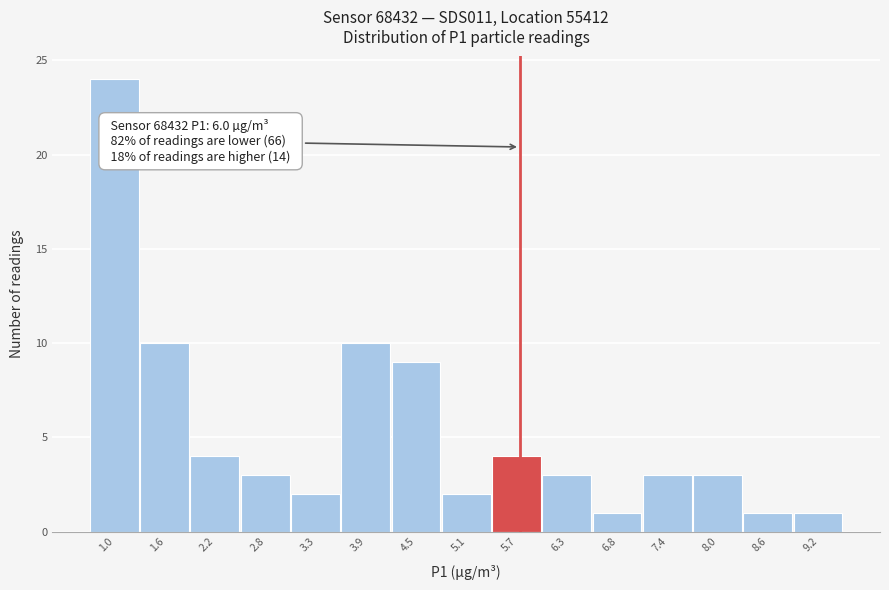

Reading left to right, transcribe all the data shown in this chart.

1.0=24	1.6=10	2.2=4	2.8=3	3.3=2	3.9=10	4.5=9	5.1=2	5.7=4	6.3=3	6.8=1	7.4=3	8.0=3	8.6=1	9.2=1